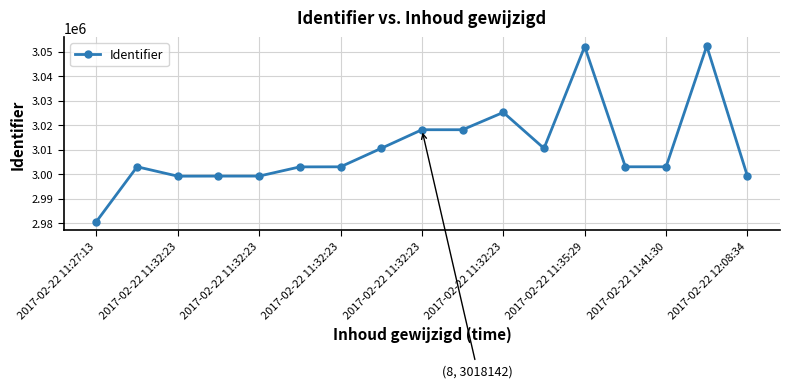

What is the value of the 5th point from the left?

2999244